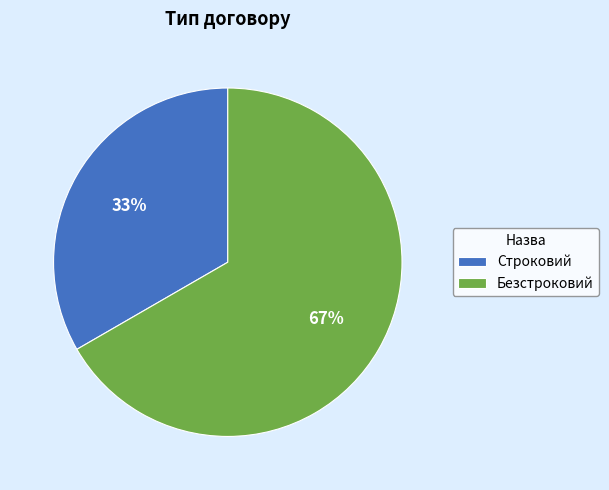

Does Безстроковий account for over 50% of the chart?

Yes